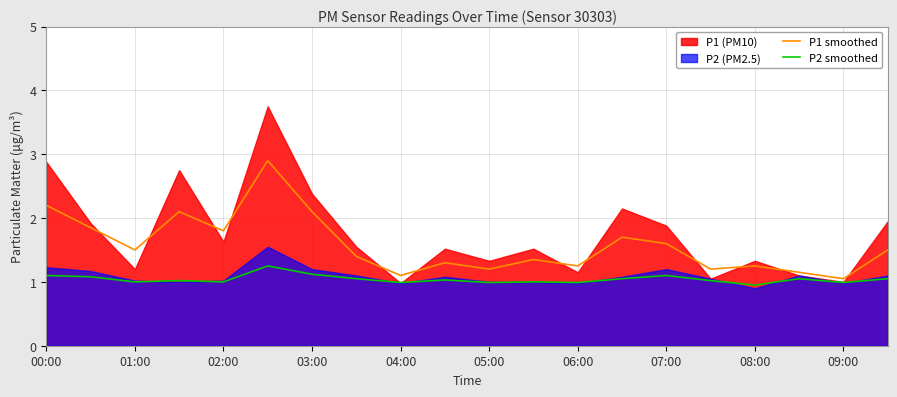

The value of P2 smoothed at 09:00 is 1.6. True or false?

False